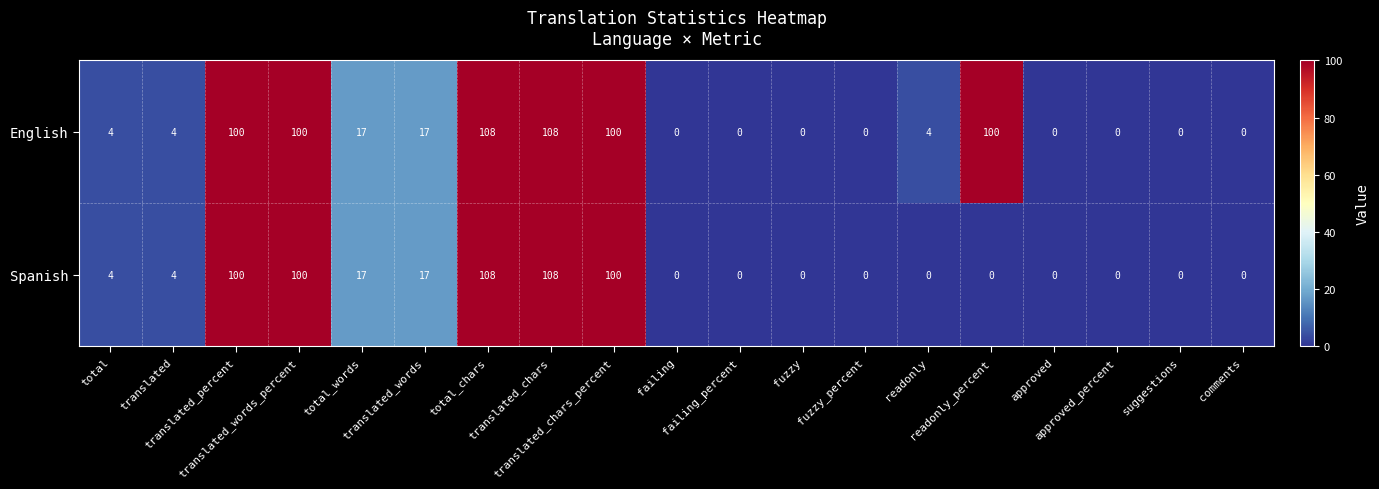

How many distinct data groups are displayed?

2